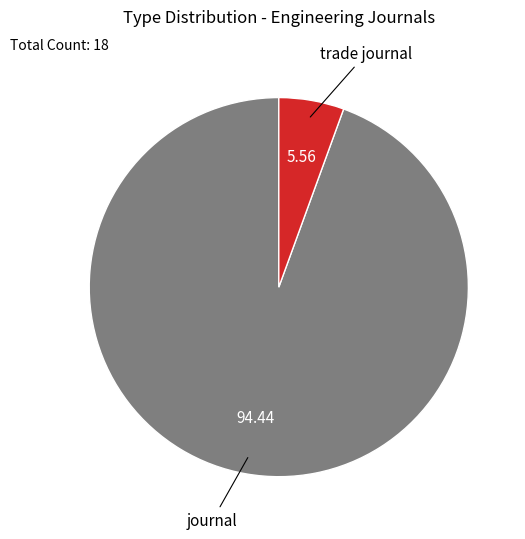

Does any single category account for the majority?

Yes